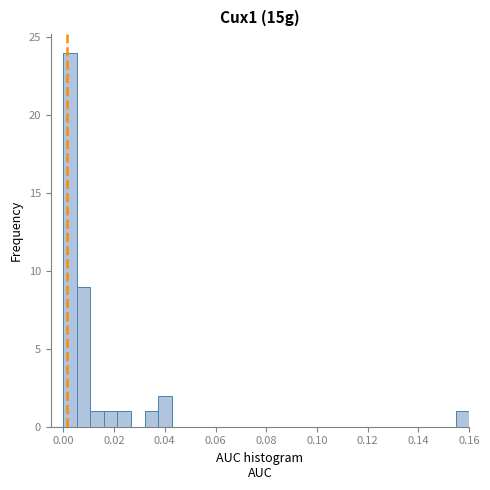

Read against the x-axis, roughly where is the centre of the tallest bar?

0.002